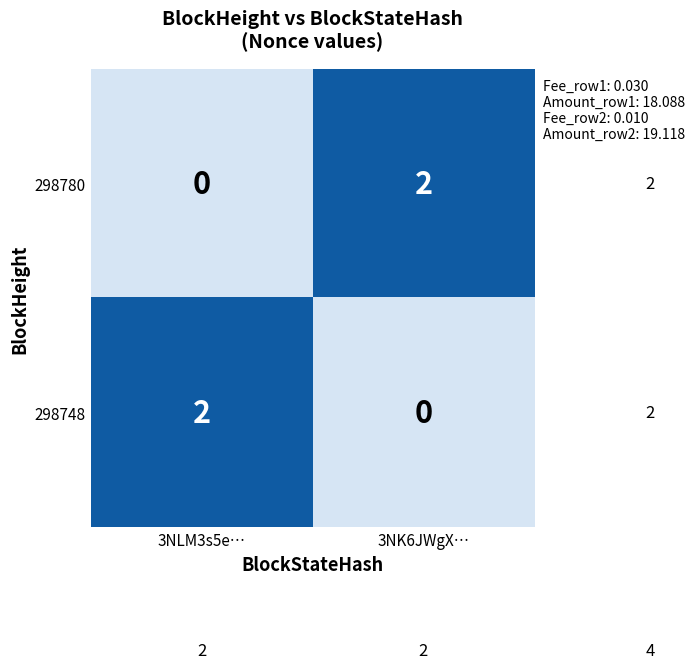

At how many categories does at least one series exceed 0?

2